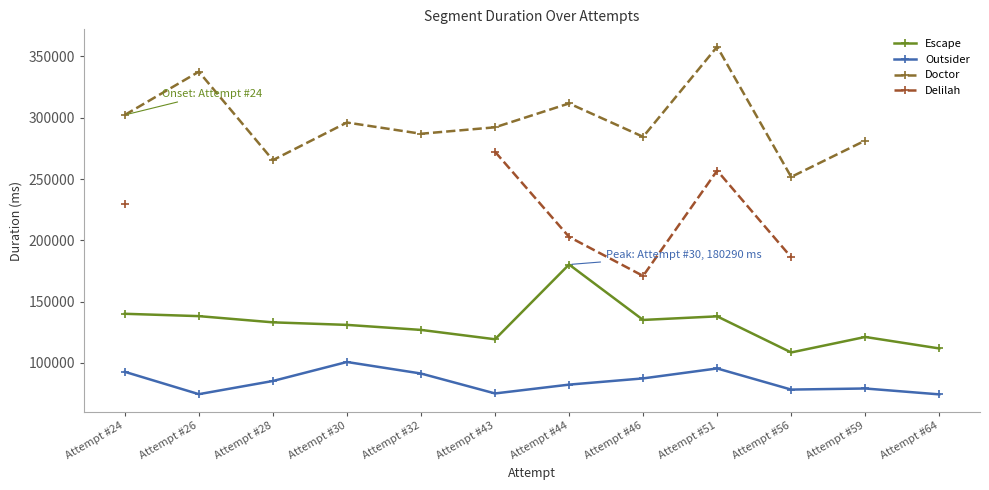

At which label does Outsider first exceed 85321?

Attempt #24